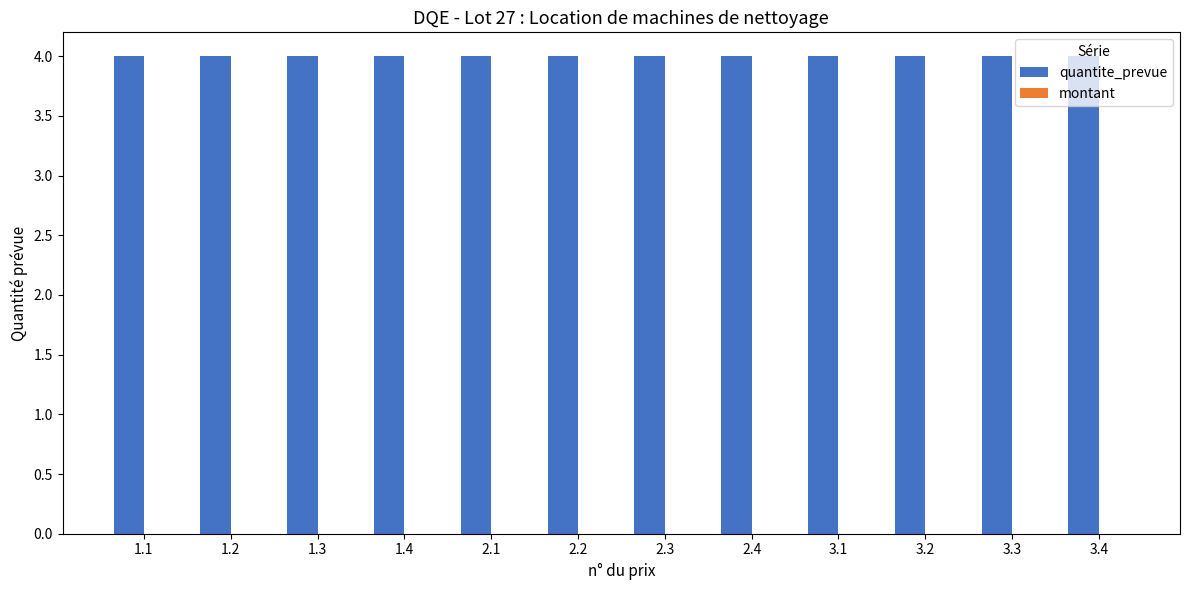

At which category is the sum across all series the highest?

1.1